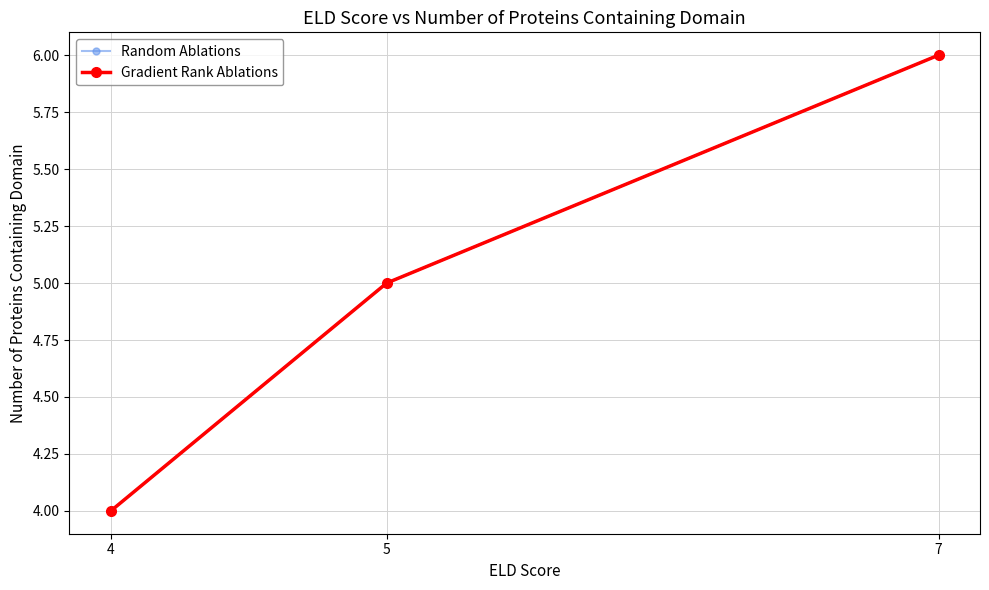

Is this an area chart (filled region under the line)?

No